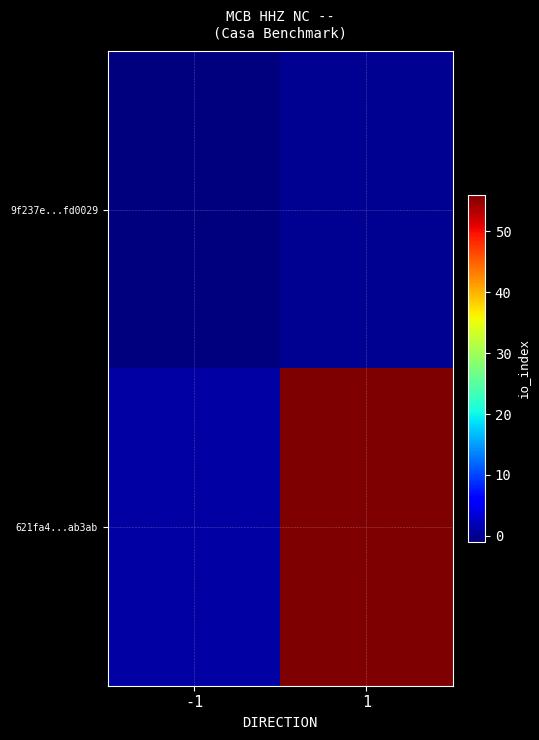

Rank the series by their average value, from highest to lowest.

621fa4...ab3ab, 9f237e...fd0029